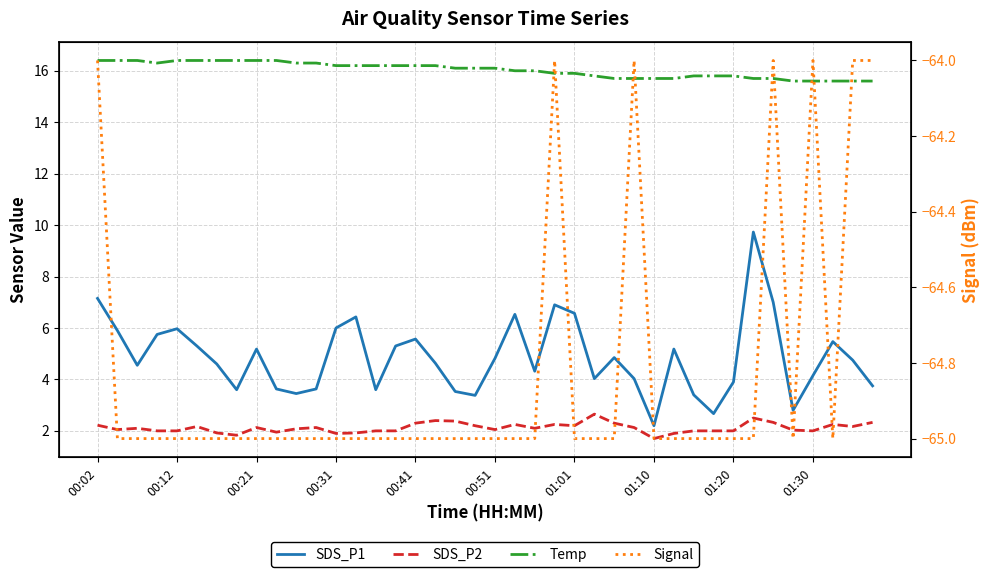

True or false: Signal and SDS_P1 intersect in this chart.

False